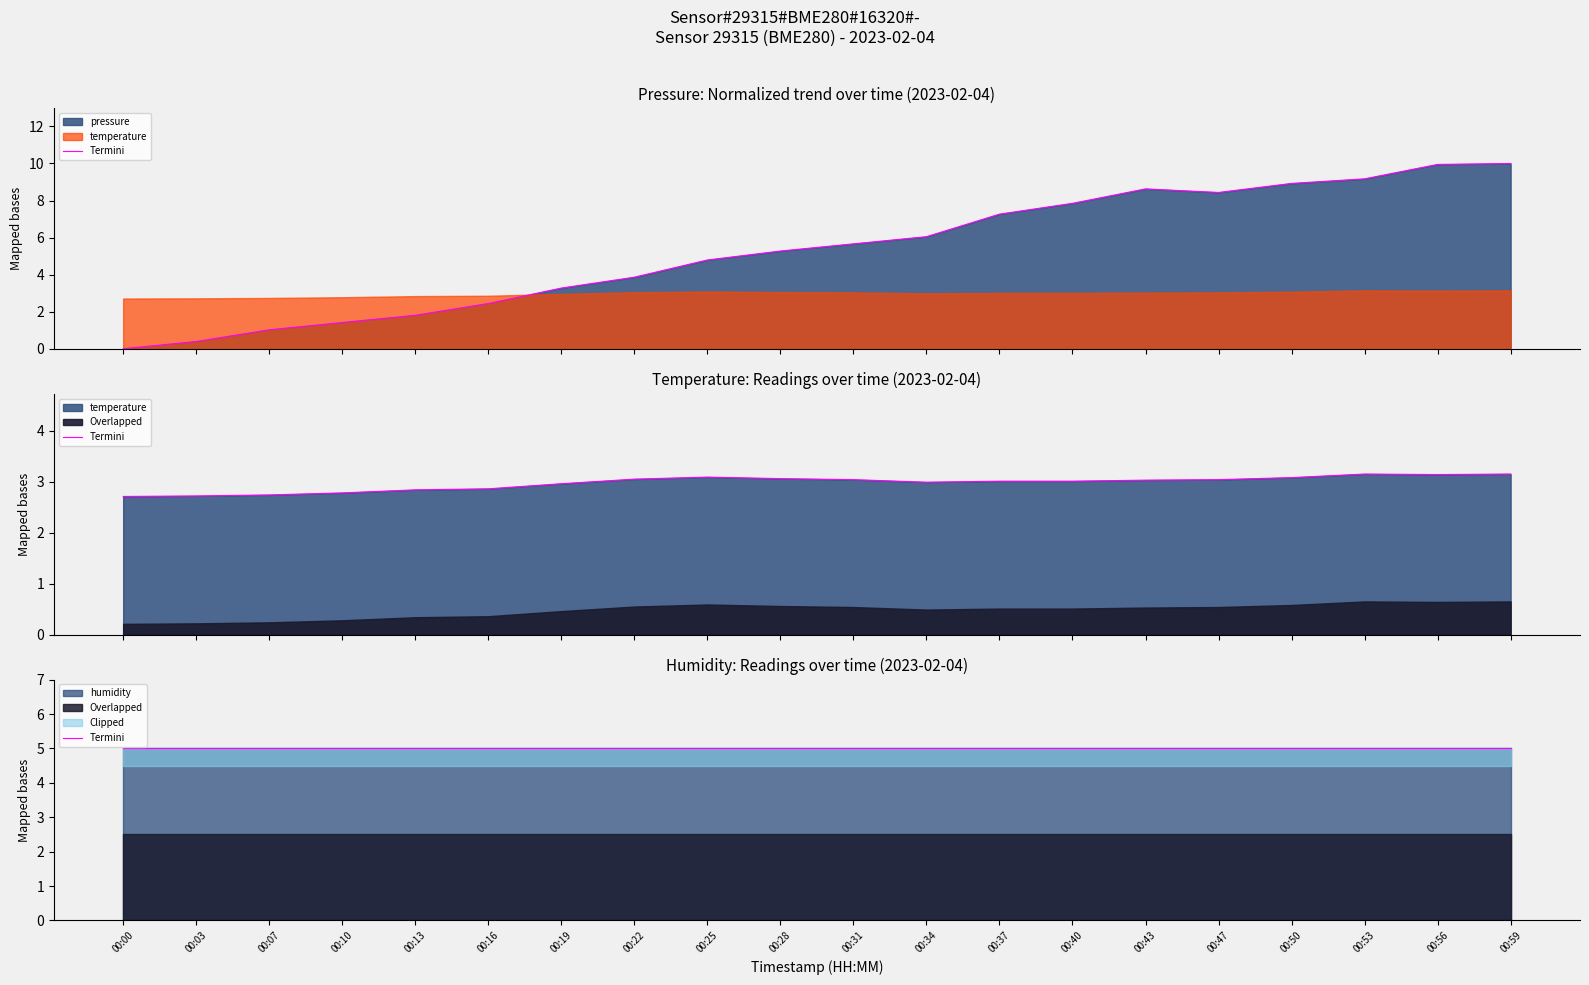

True or false: pressure and temperature cross at least once.

True